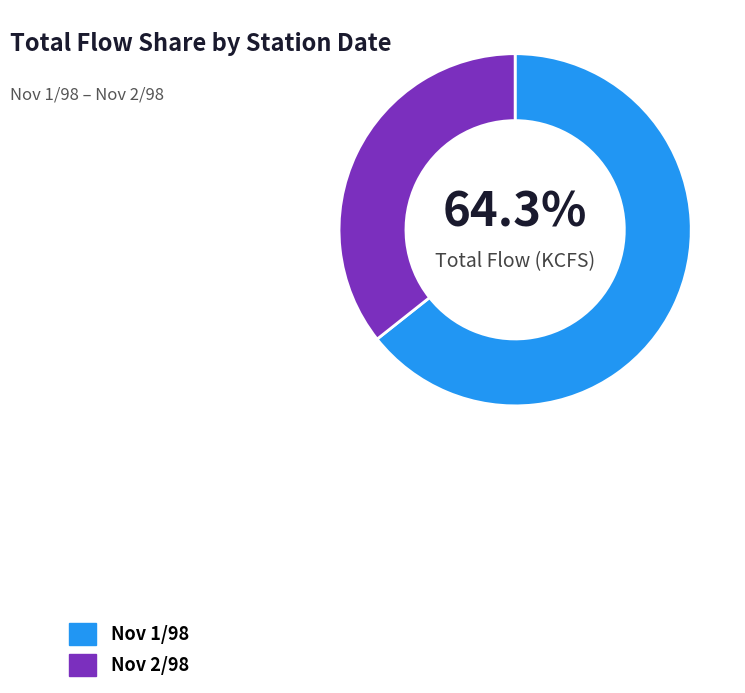

Is the sum of Nov 2/98 and Nov 1/98 greater than half?

Yes